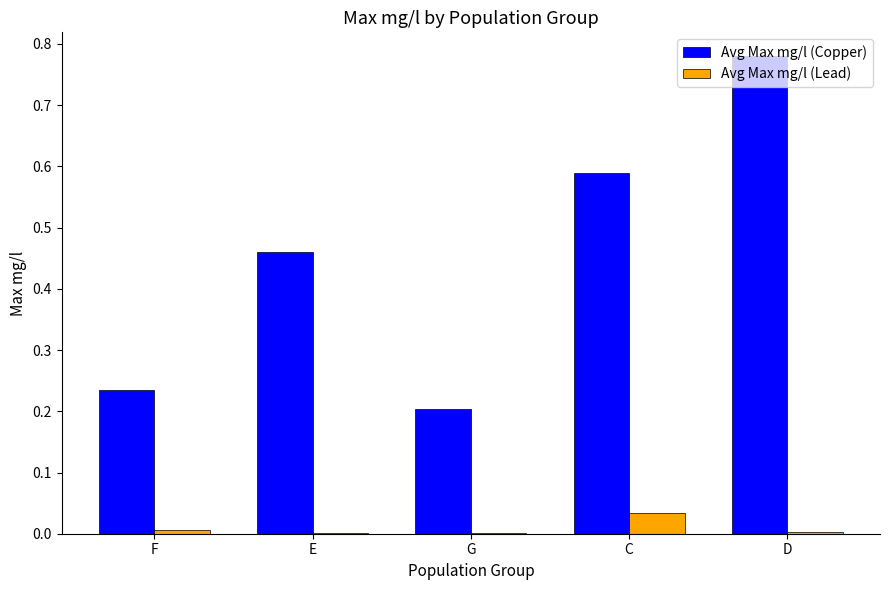

The Avg Max mg/l (Lead) series shows 0.0 at C. True or false?

True